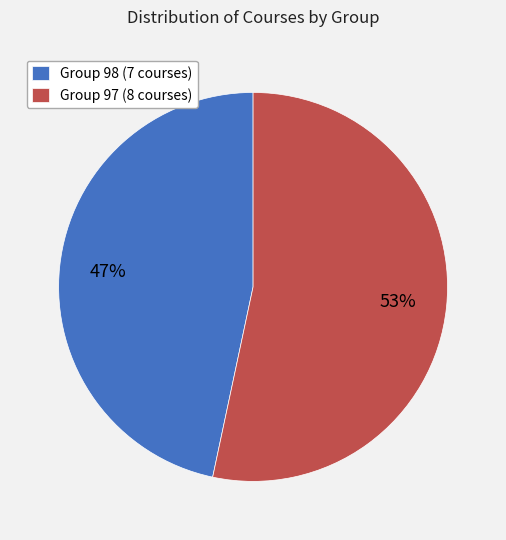

How many slices are in this pie chart?

2